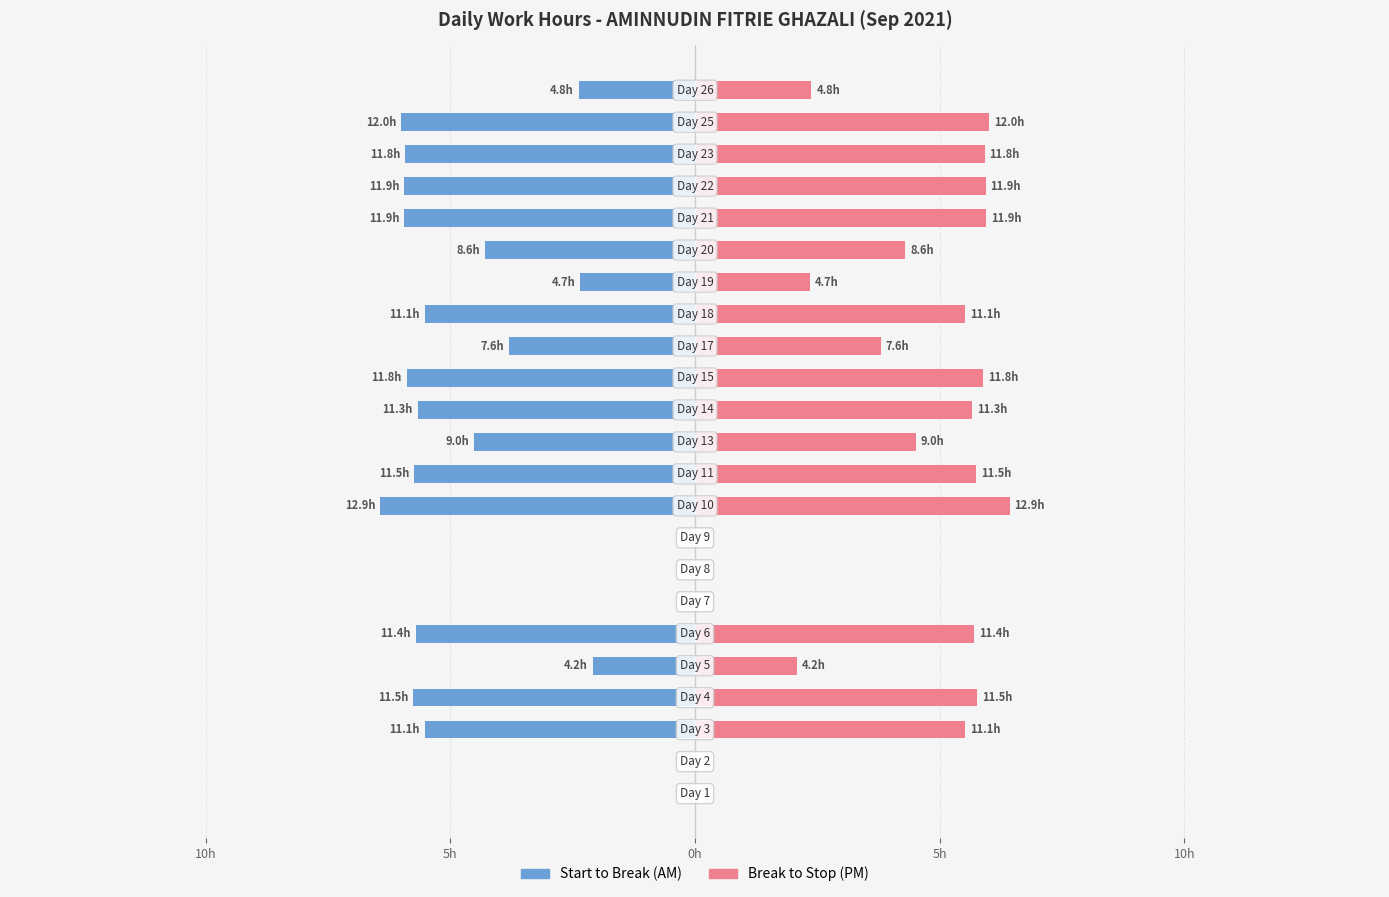

Which has a higher value, 15h or 18?

15h